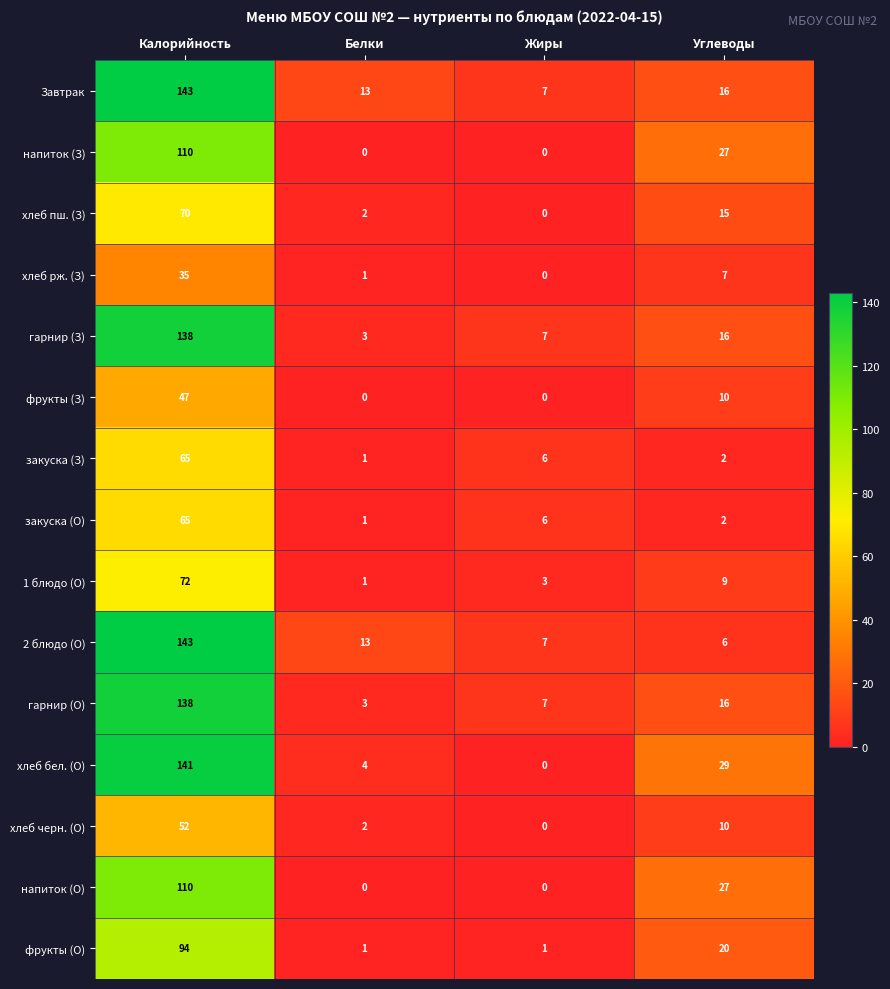

Which category has the highest value in the хлеб бел. (О) series?

Калорийность